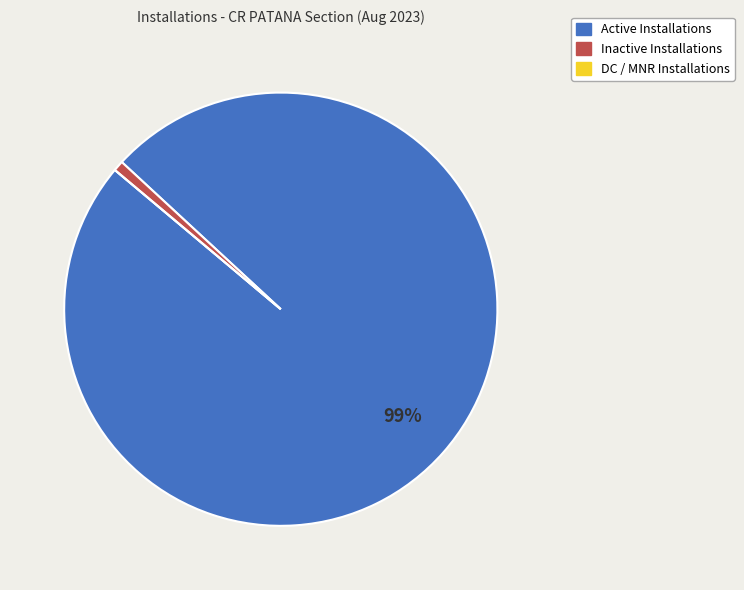

To the nearest percent, what is the combined percentage of Inactive Installations and Active Installations?

100%